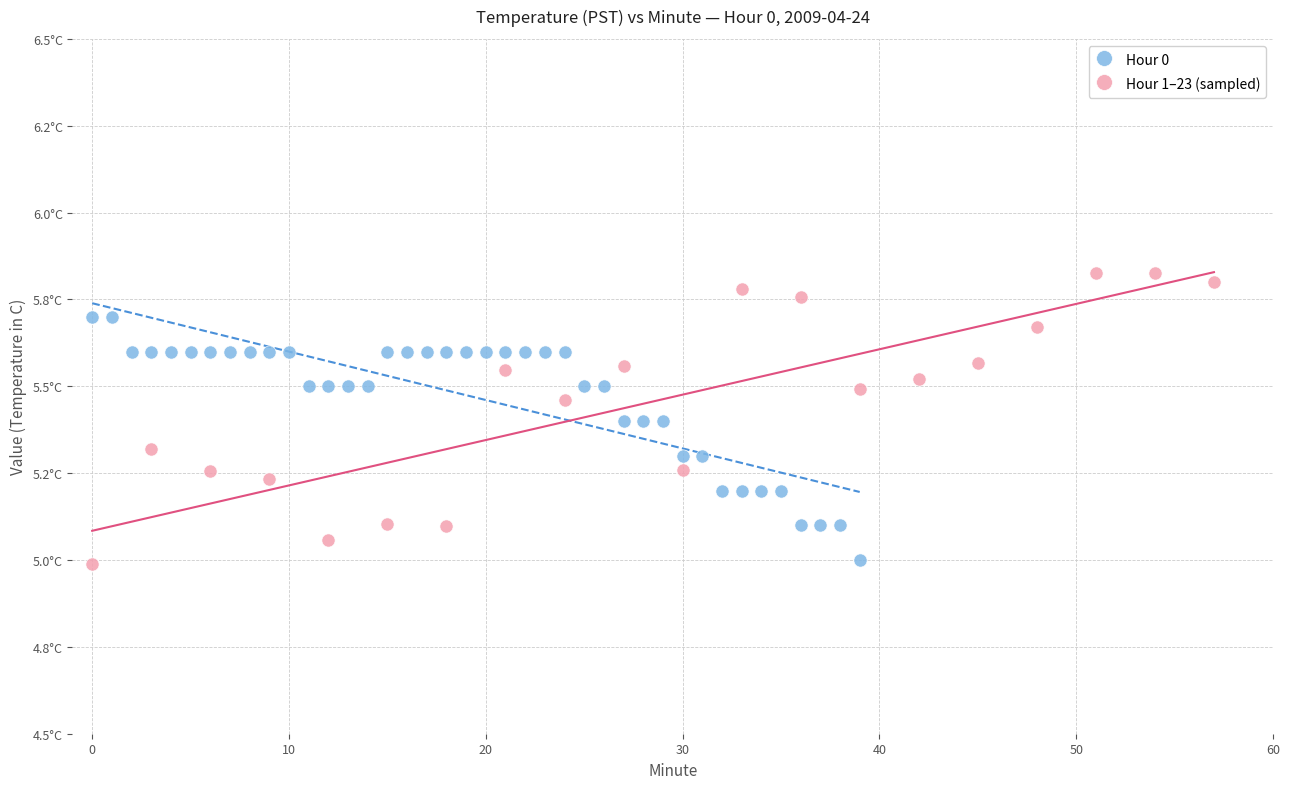

What are all the series names shown in the legend?

Hour 0, Hour 1–23 (sampled)